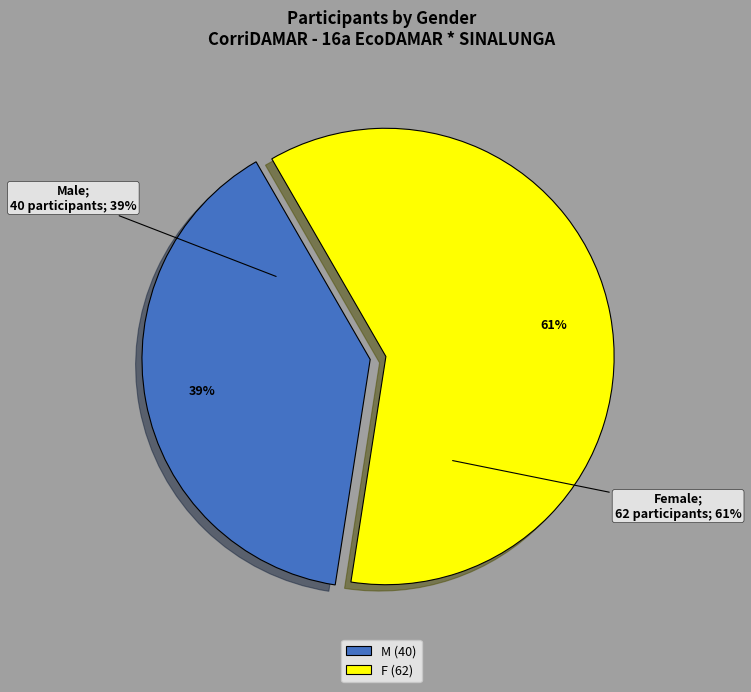

The M slice represents 26% of the pie. True or false?

False